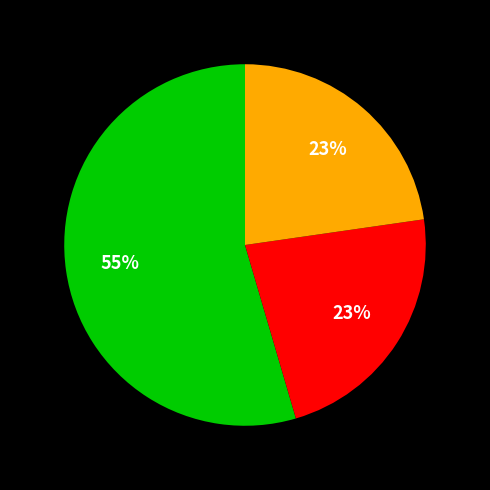

To the nearest percent, what is the difference between the largest and smallest slice percentages?

32%